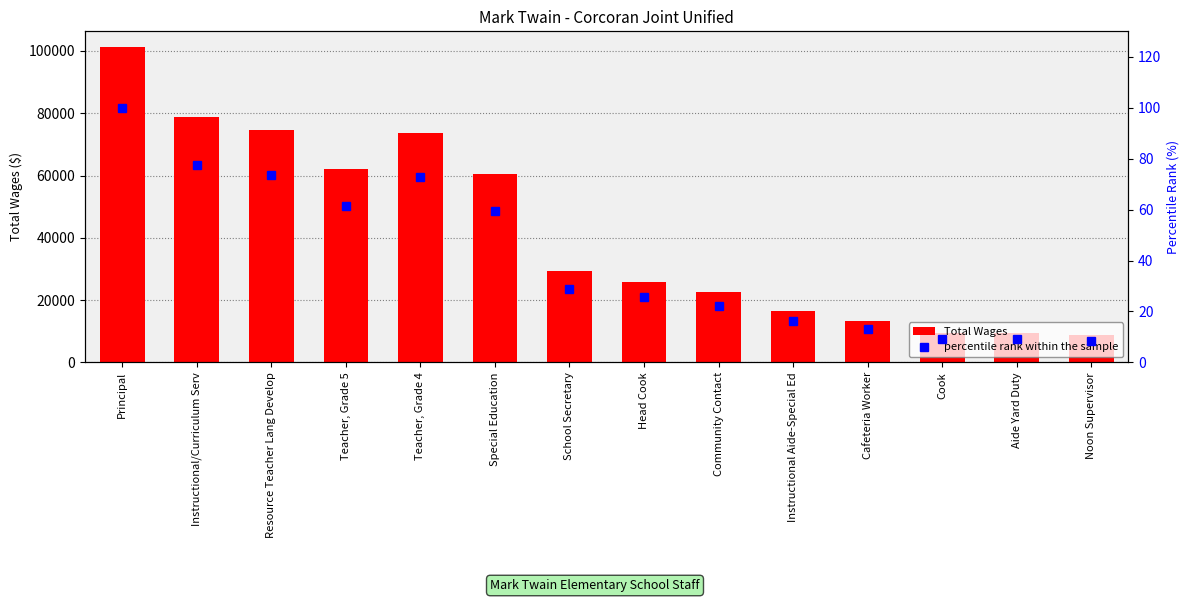

At Instructional Aide-Special Ed, list the series in order from largest to smallest.

Total Wages, percentile rank within the sample